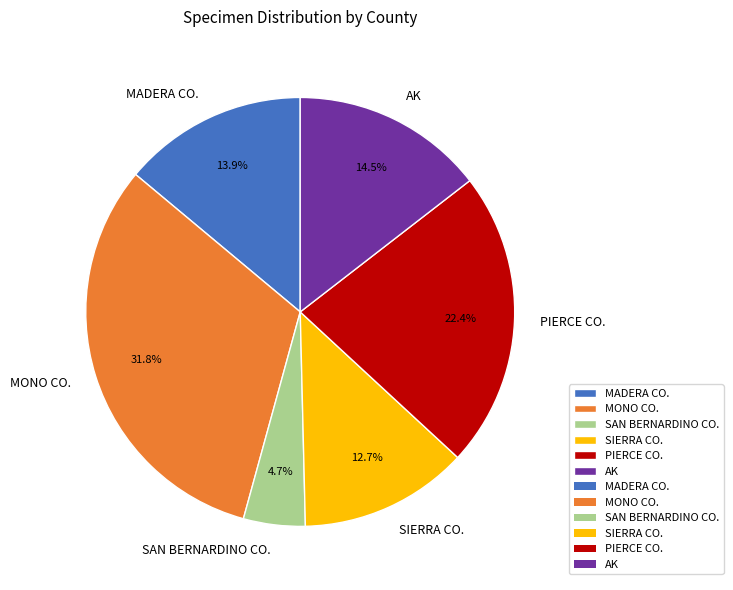

Which has a higher value, MONO CO. or MADERA CO.?

MONO CO.